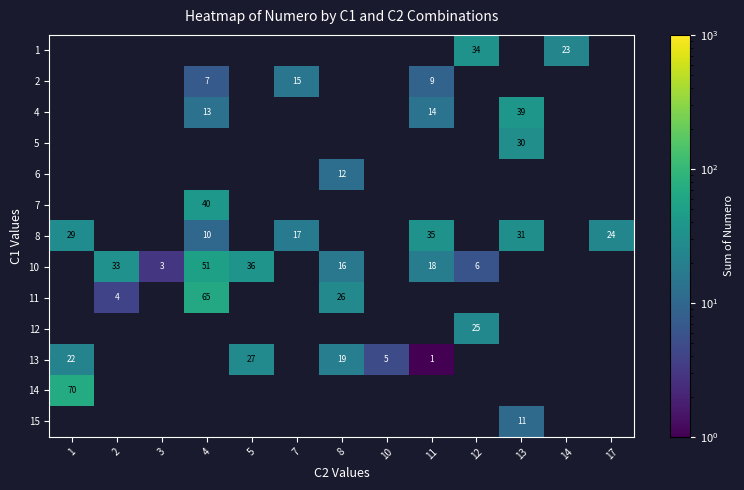

How many categories are shown in the chart?

13